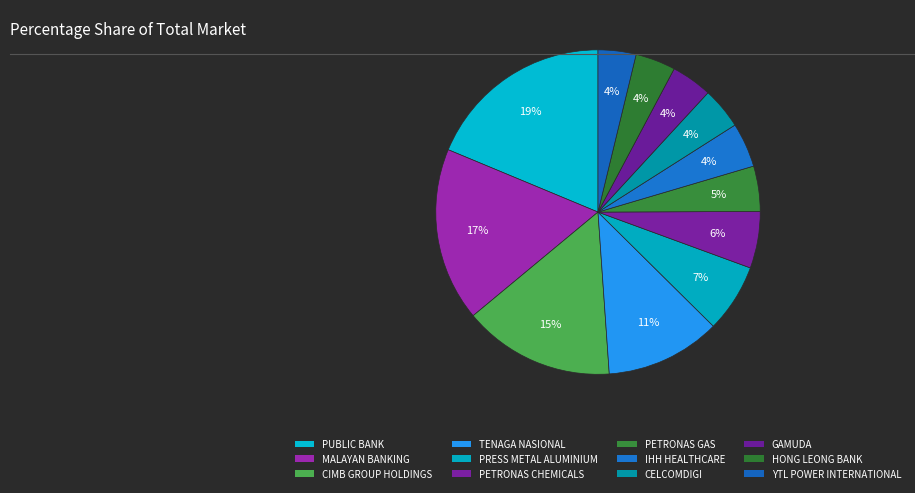

Count the number of slices in the pie.

12